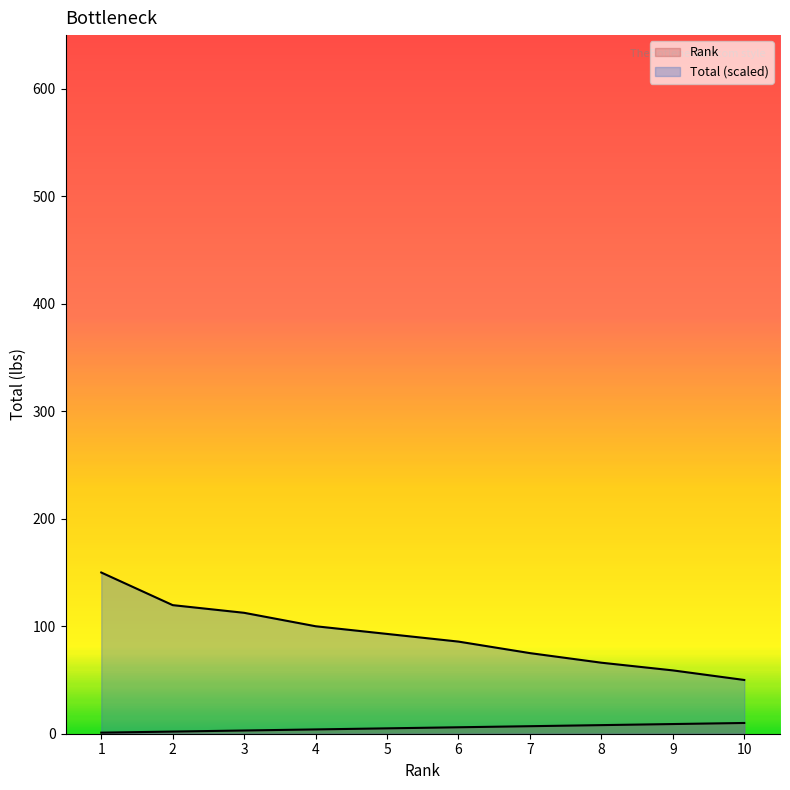

True or false: Total has more than 1 interior local peaks.

False